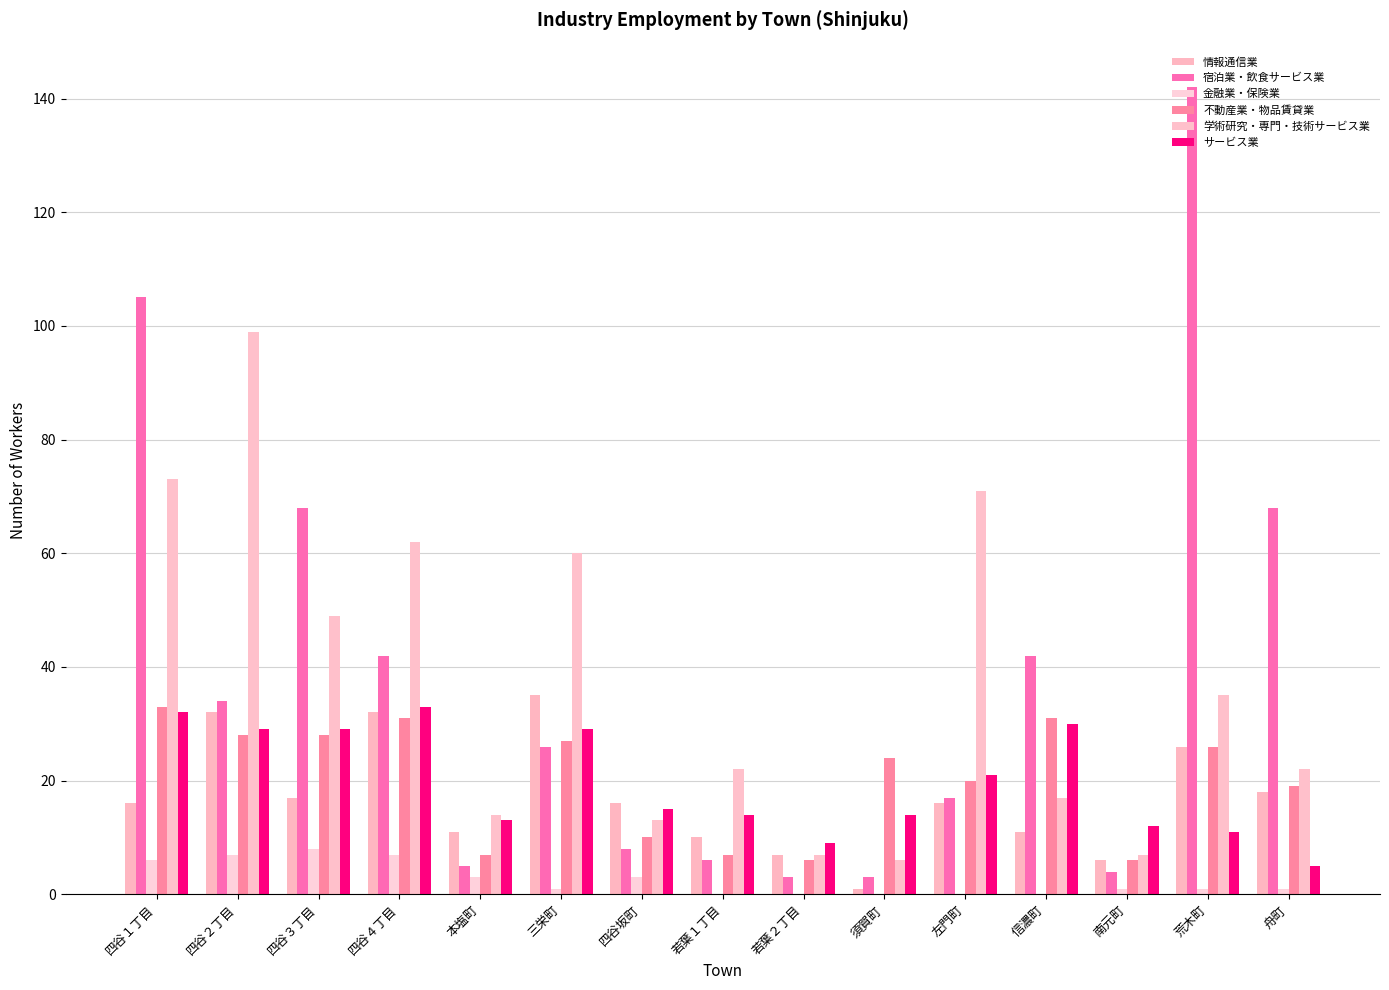

What is the maximum value for 不動産業・物品賃貸業?

33